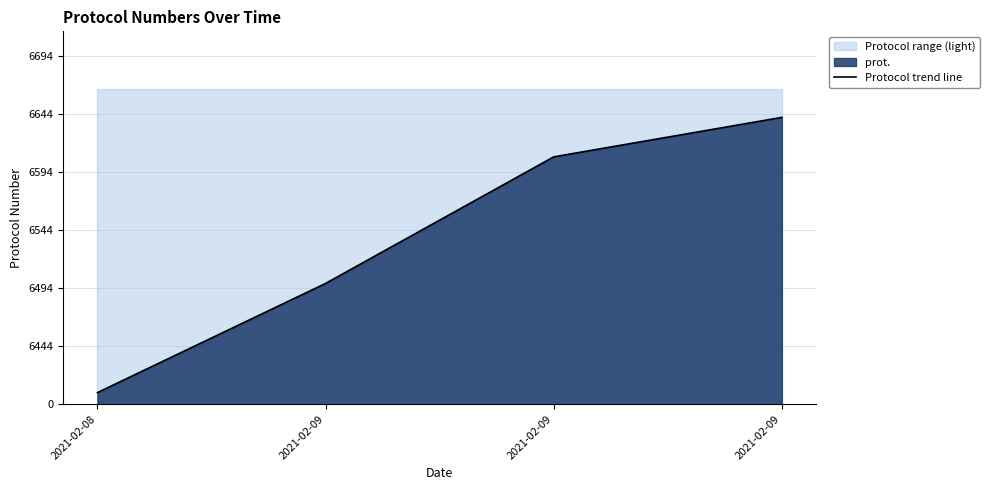

Reading left to right, transcribe all the data shown in this chart.

10	104	213	247